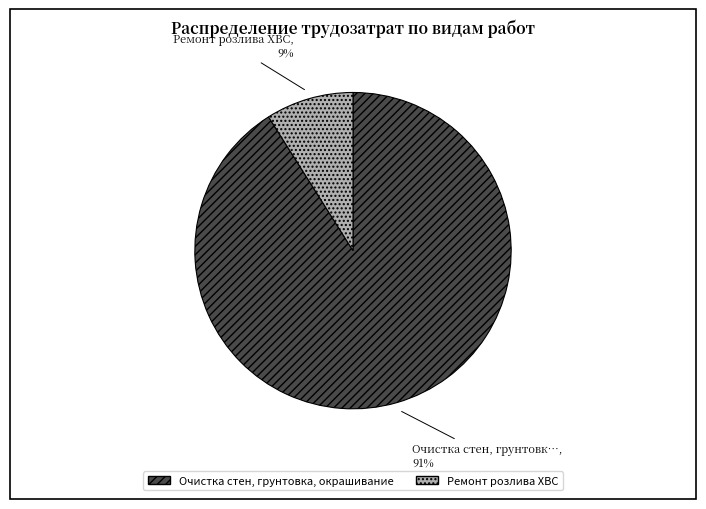

Which has a higher value, Ремонт розлива ХВС or Очистка стен, грунтовка, окрашивание?

Очистка стен, грунтовка, окрашивание